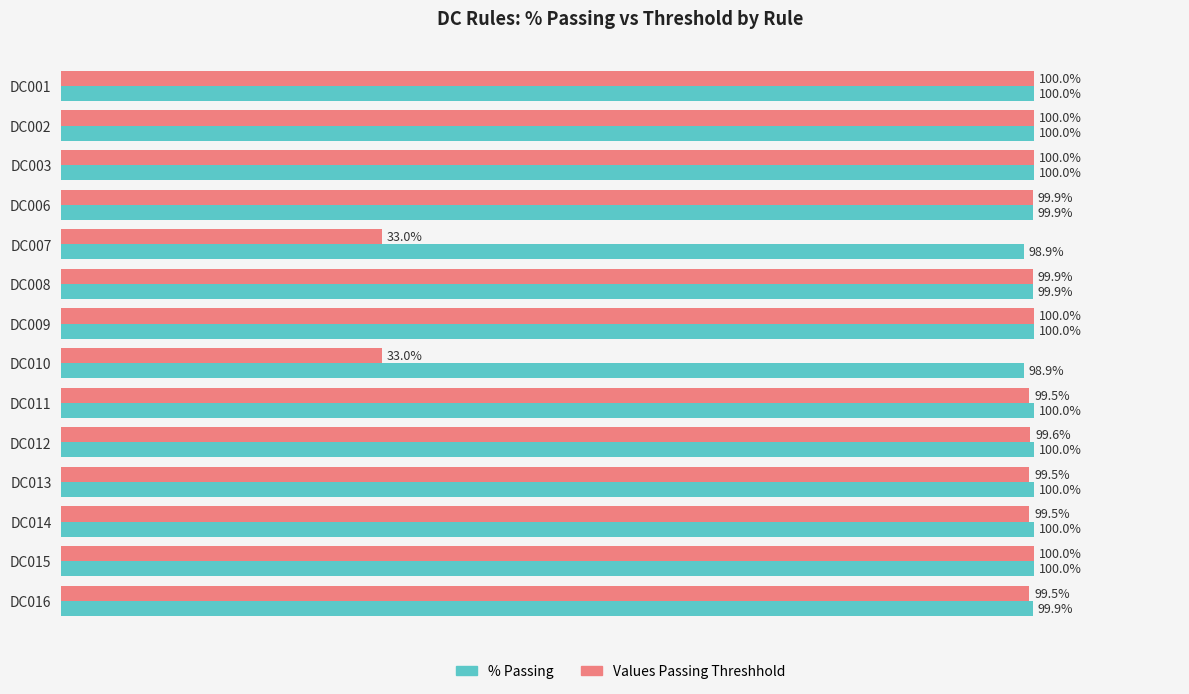

What are all the series names shown in the legend?

% Passing, Values Passing Threshhold